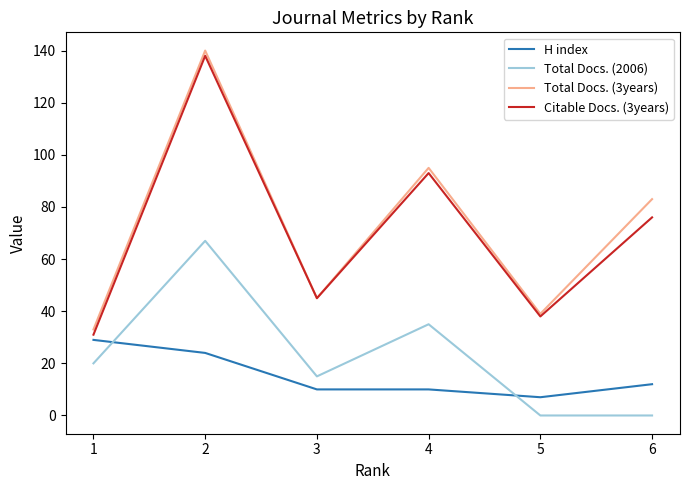

Is it true that H index equals 17 at 6?

False